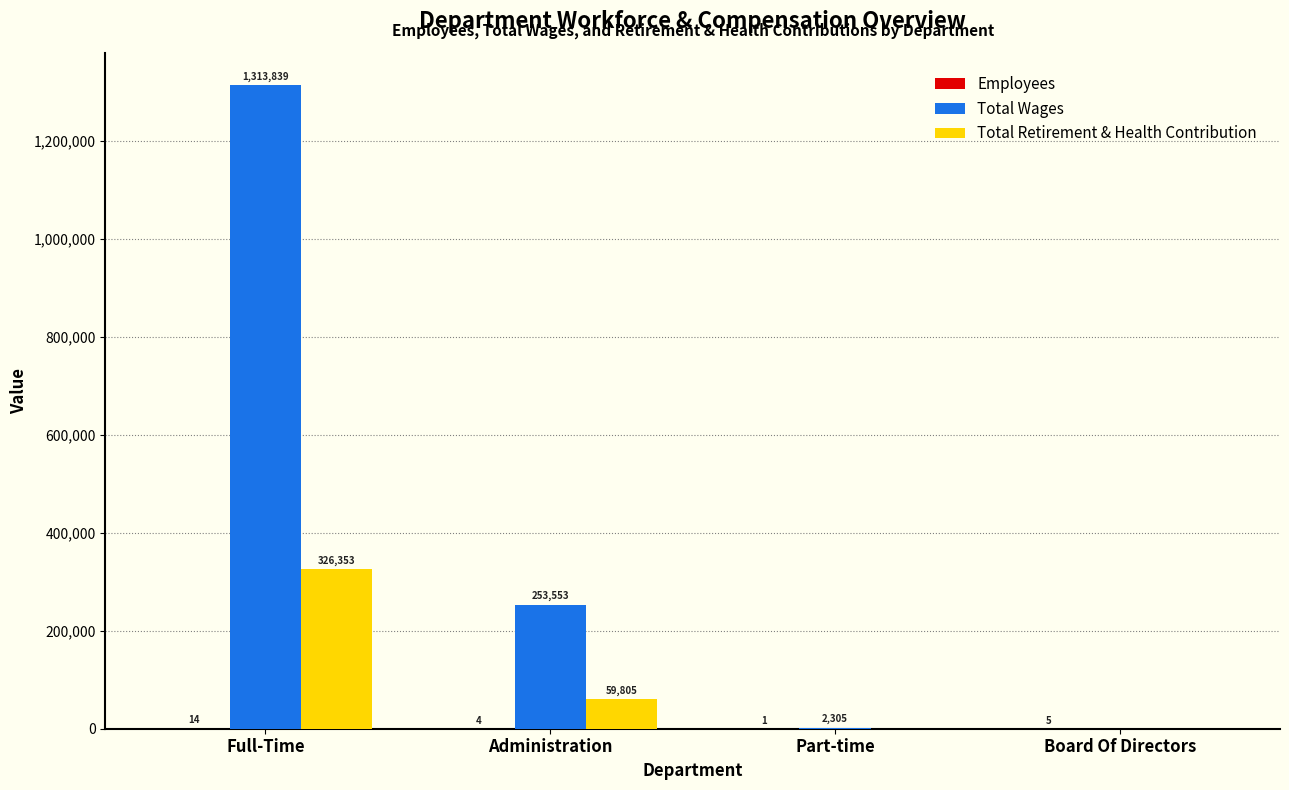

What is the greatest value displayed?

1313839